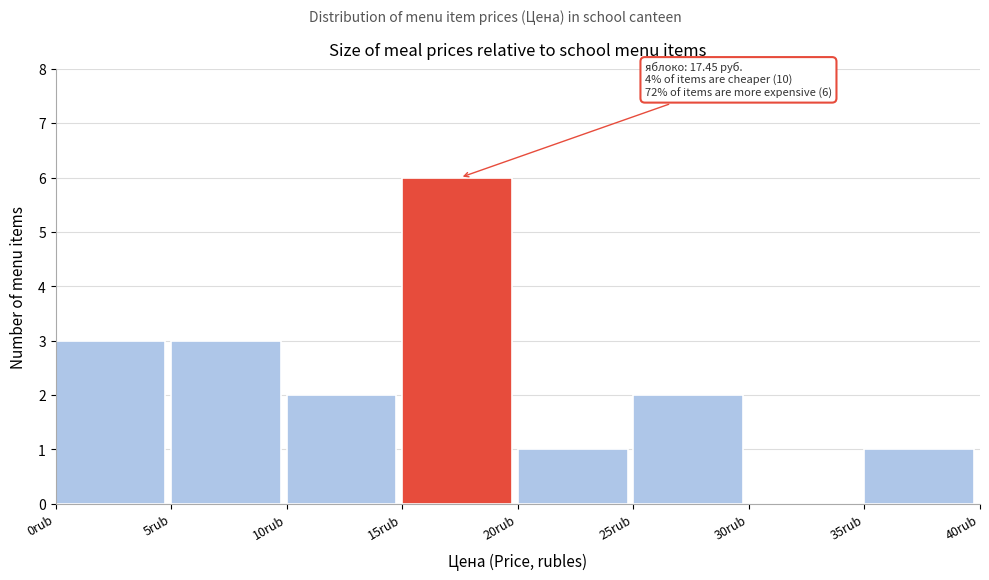

Which range on the x-axis has the tallest bar?

15 to 20